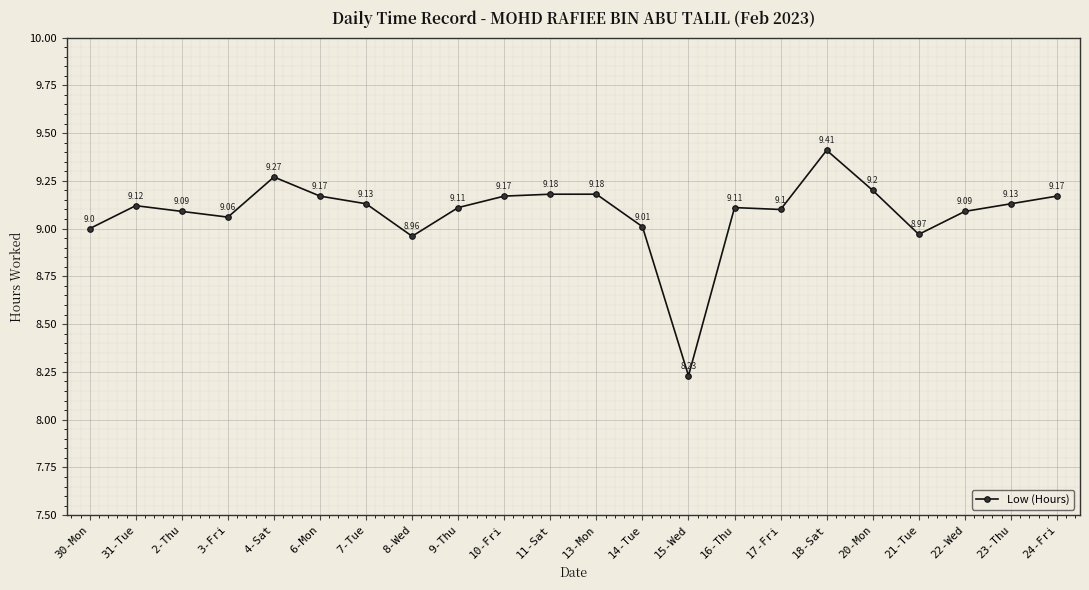

True or false: the data shows 9.1 at 7-Tue.

True